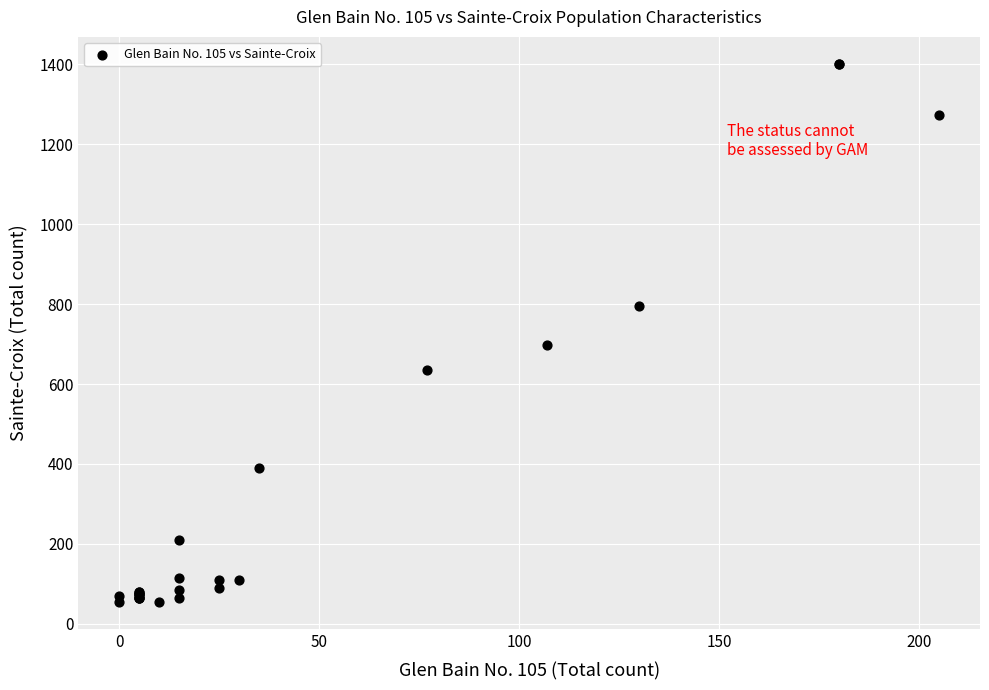

What Y value in the scatter plot is closest to 728?

698